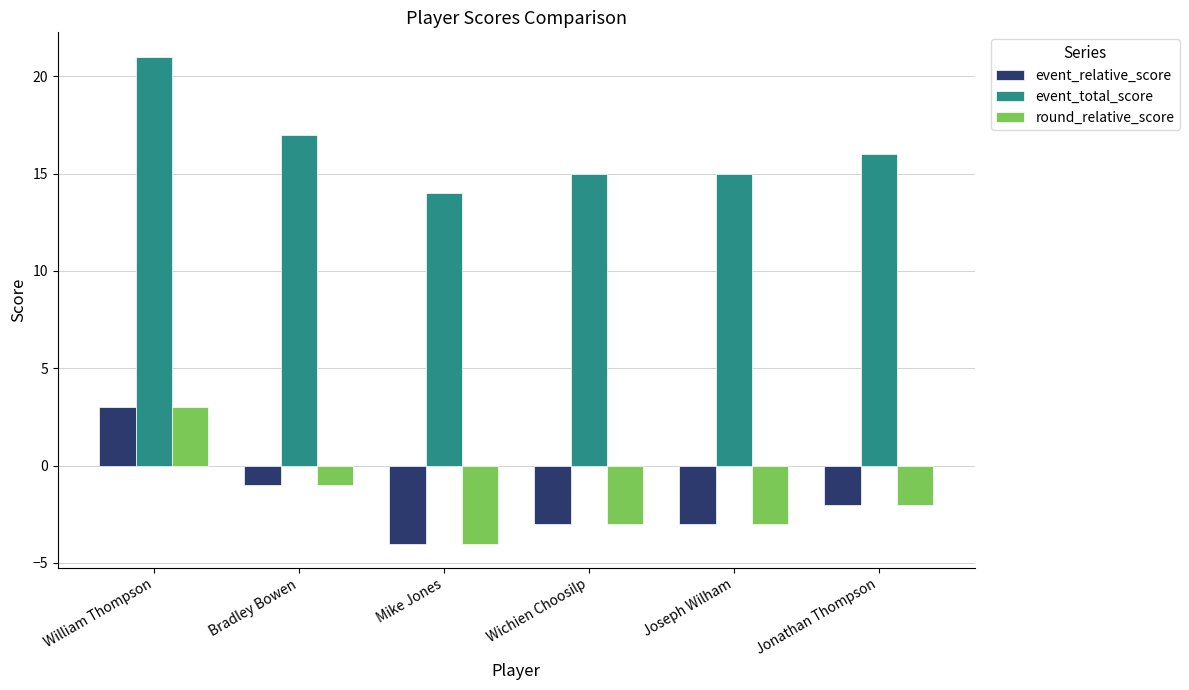

What is the difference between the maximum and second lowest values in the round_relative_score series?

6